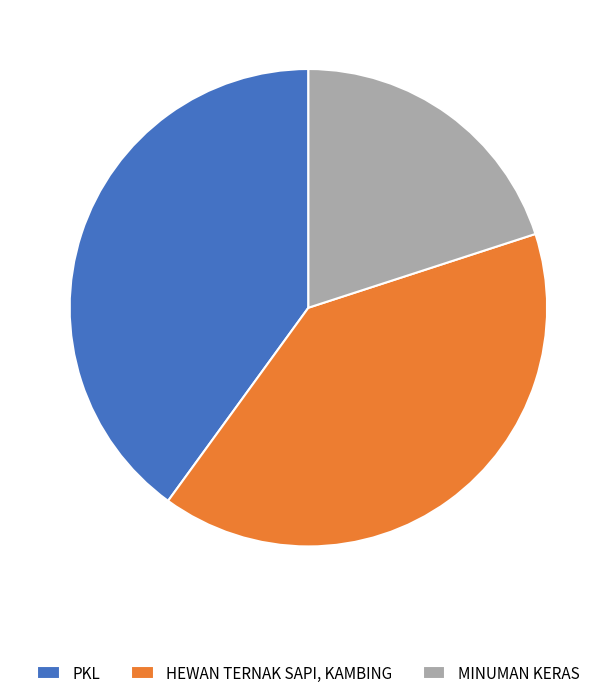

Is HEWAN TERNAK SAPI, KAMBING the majority of the pie?

No